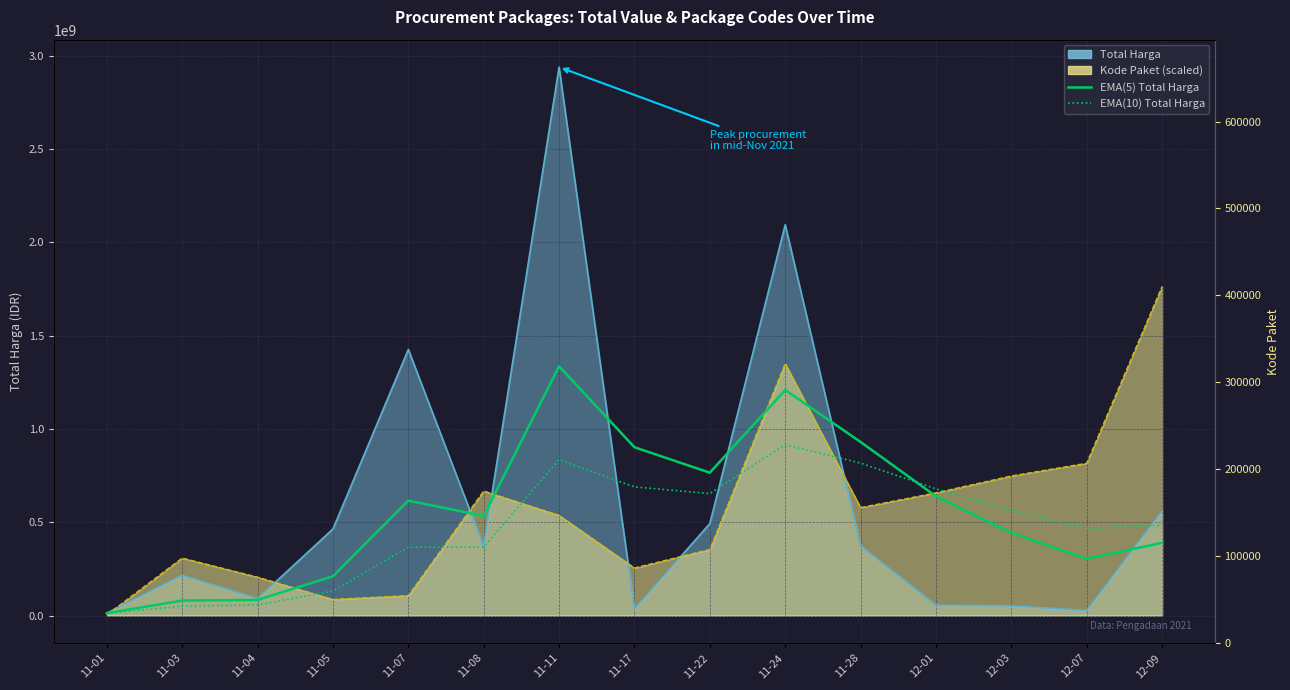

True or false: EMA(5) Total Harga and EMA(10) Total Harga intersect in this chart.

True